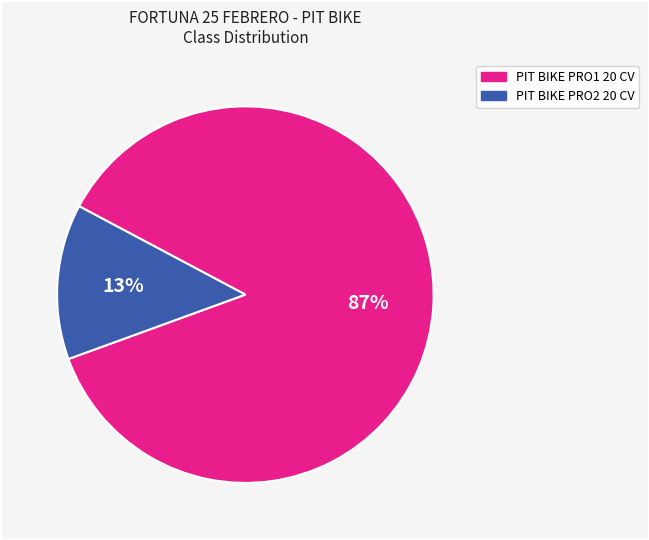

How many segments does this pie chart have?

2